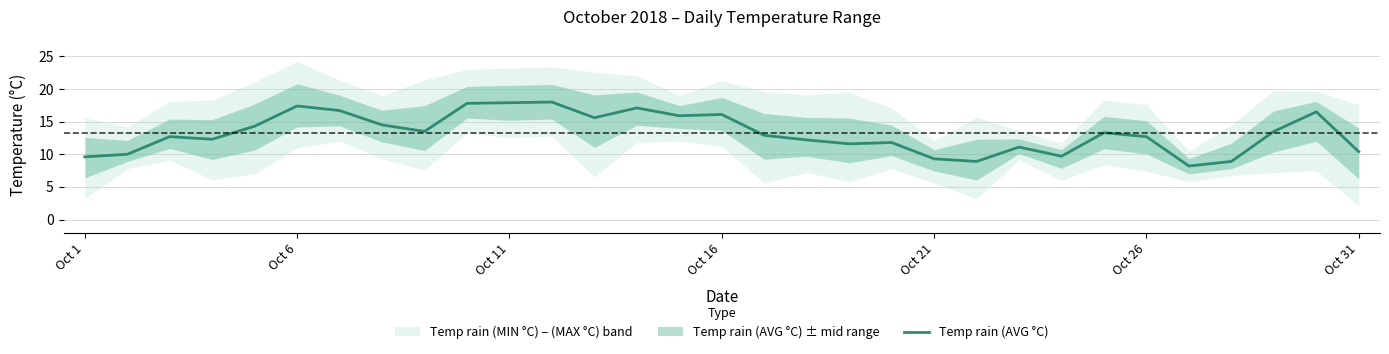

Reading left to right, extract all data points from this chart.

9.6	10.0	12.7	12.3	14.3	17.4	16.7	14.5	13.5	17.8	17.9	18.0	15.6	17.1	15.9	16.1	12.9	12.2	11.6	11.8	9.3	8.9	11.1	9.7	13.3	12.7	8.2	8.9	13.5	16.5	10.4